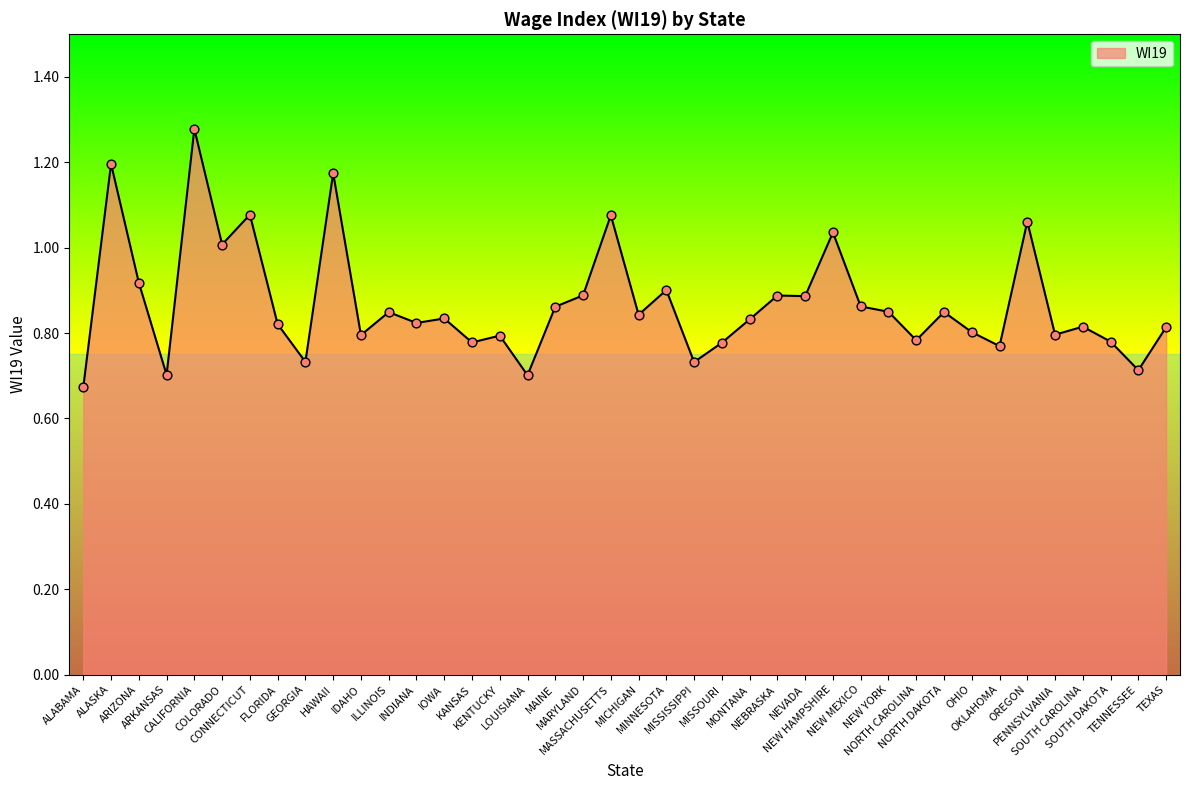

What is the change in value from MINNESOTA to NEW HAMPSHIRE?

+0.1